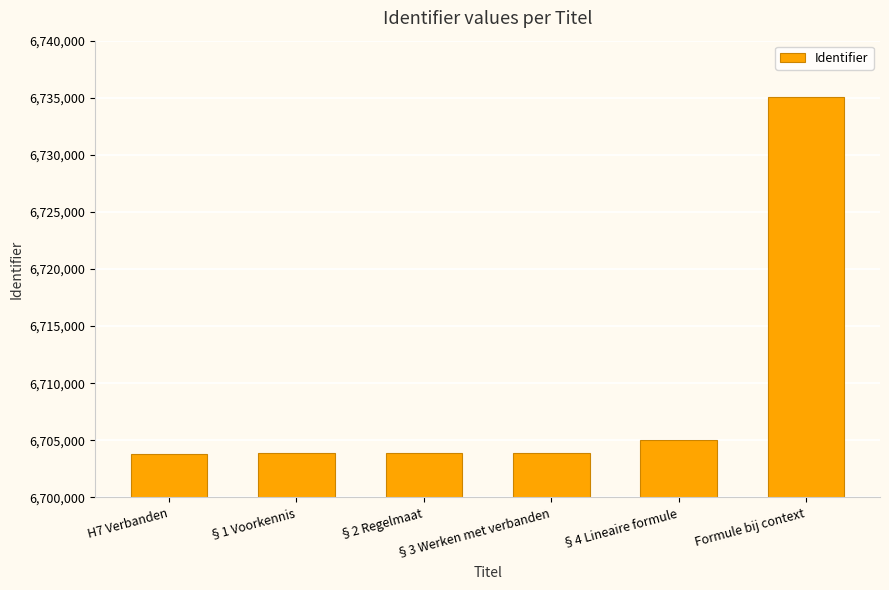

True or false: the data shows 9636647 at §4 Lineaire formule.

False